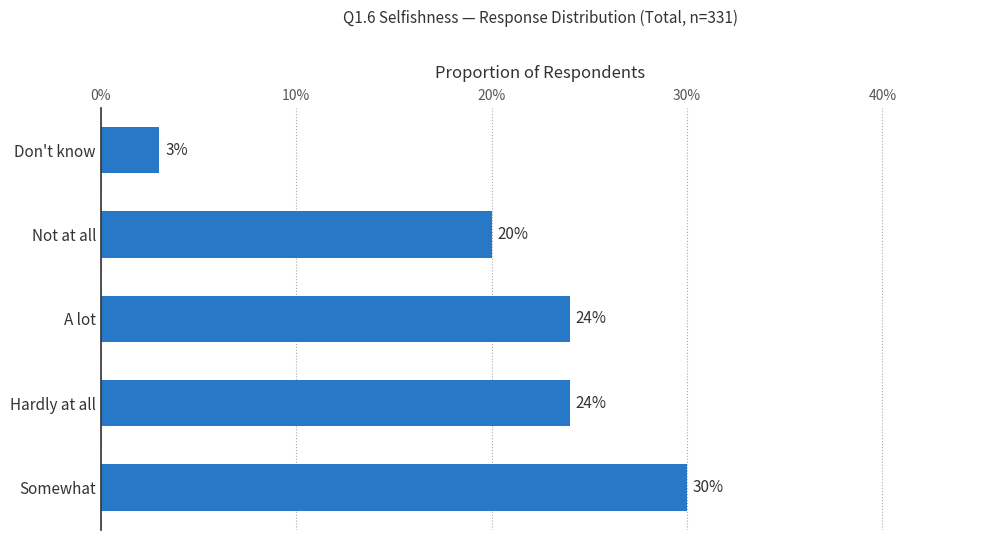

Does the chart contain any negative values?

No